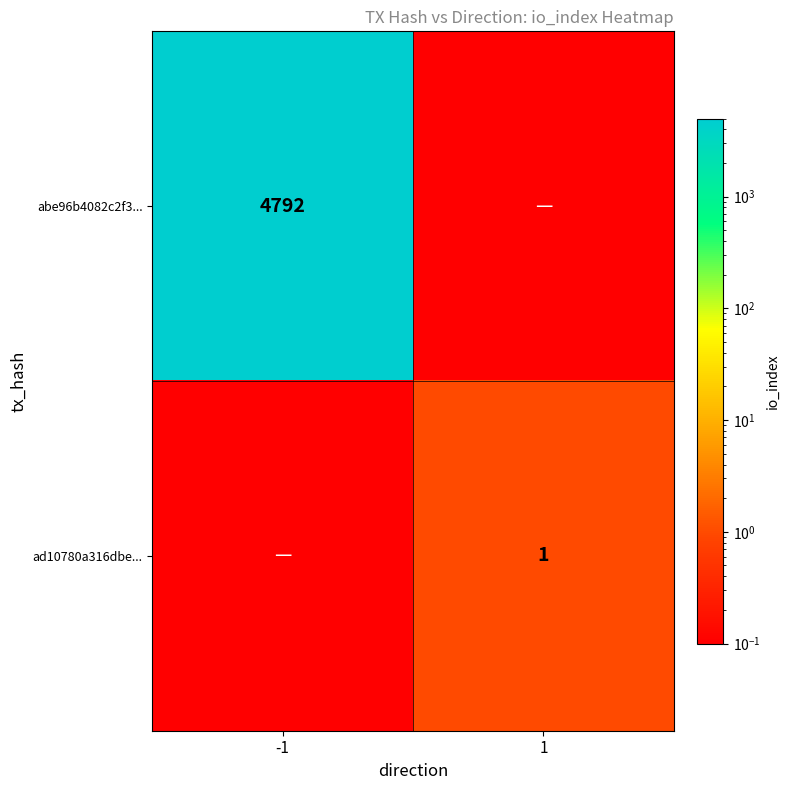

Count the number of categories in the chart.

2